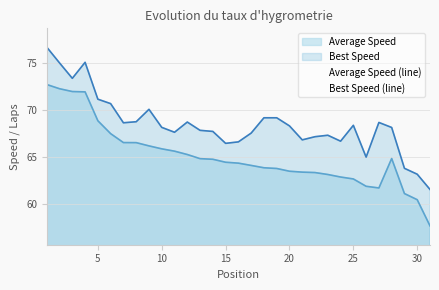

Does the chart have visible grid lines?

Yes